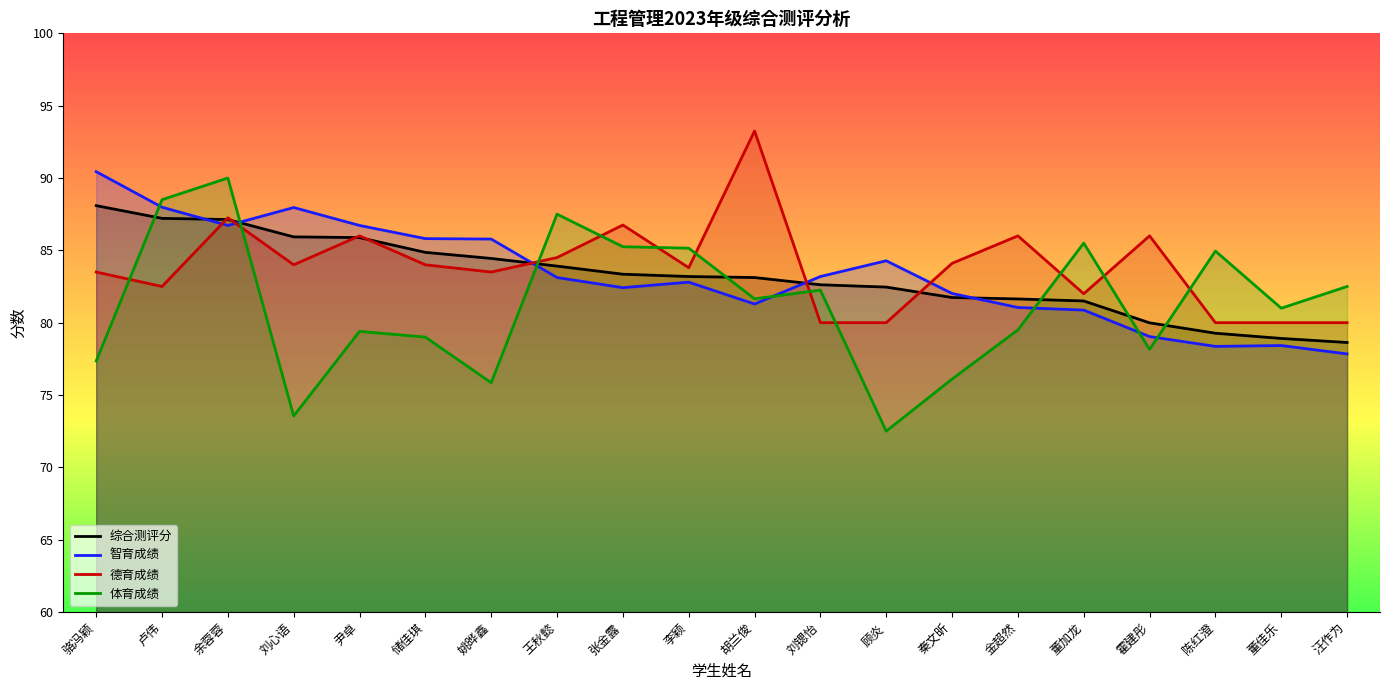

What is the label of the 4th point from the right?

霍建彤